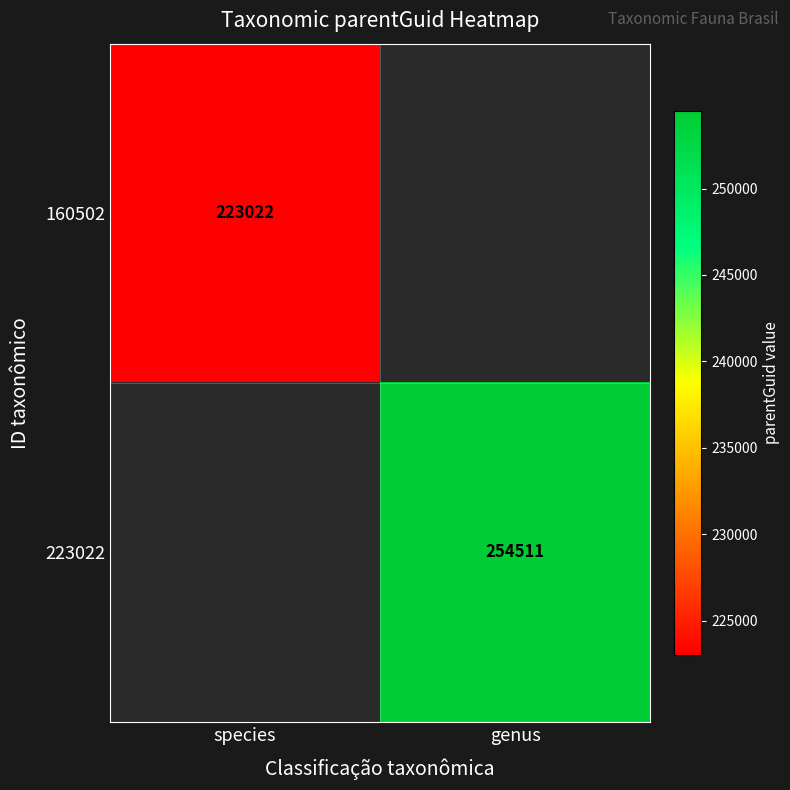

True or false: 160502 has a value of 60330.3 at species.

False